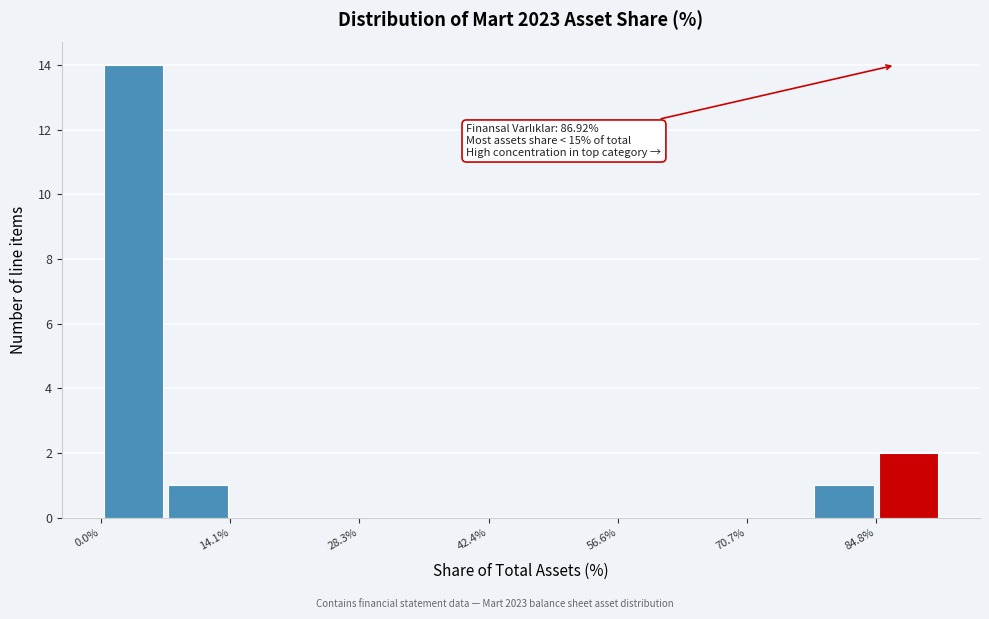

Around what value on the x-axis is the tallest bar? Give the approximate position of its centre, as read against the axis.

4